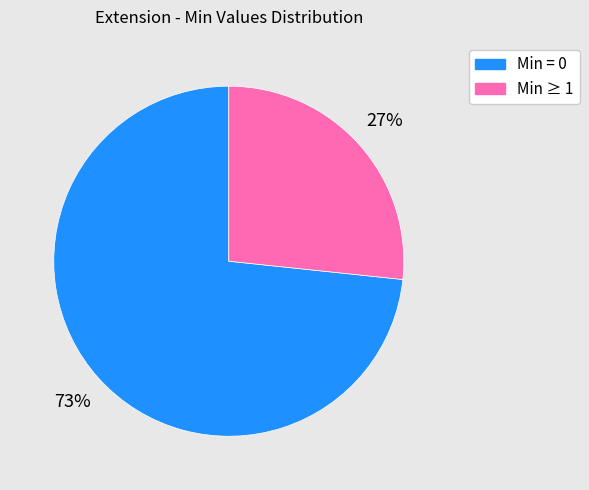

How many slices are in this pie chart?

2